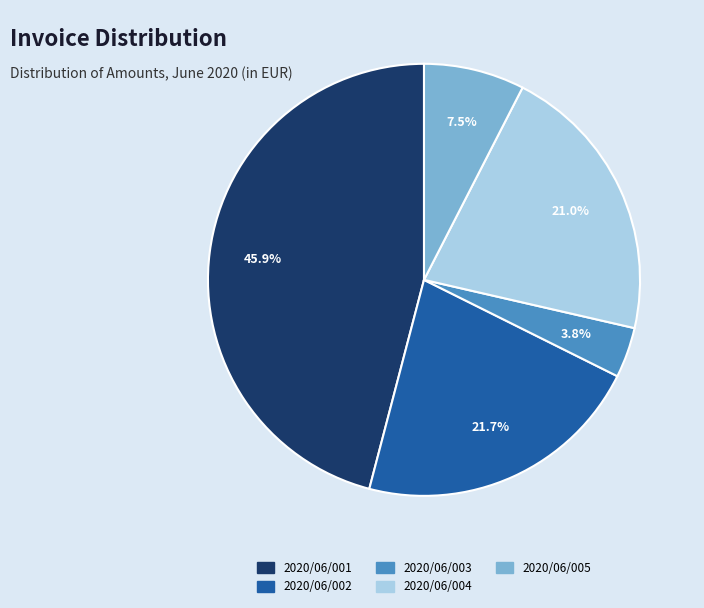

What is the largest slice in the pie chart?

2020/06/001